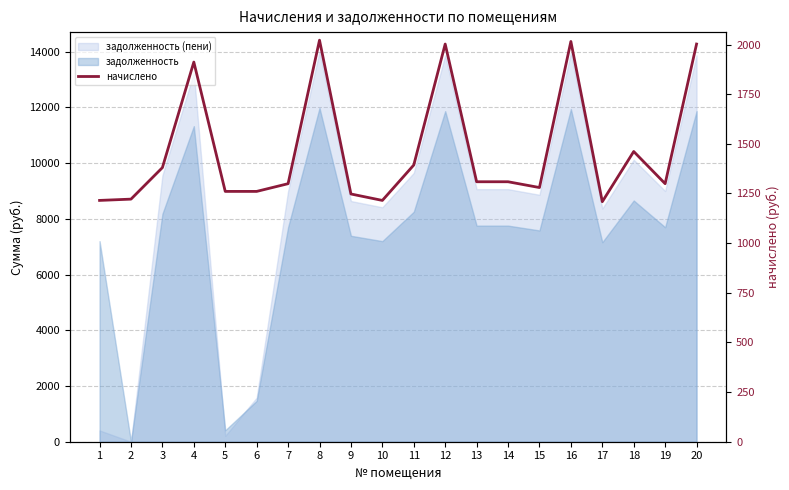

What is the change in value from 6 to 16?

+754.9